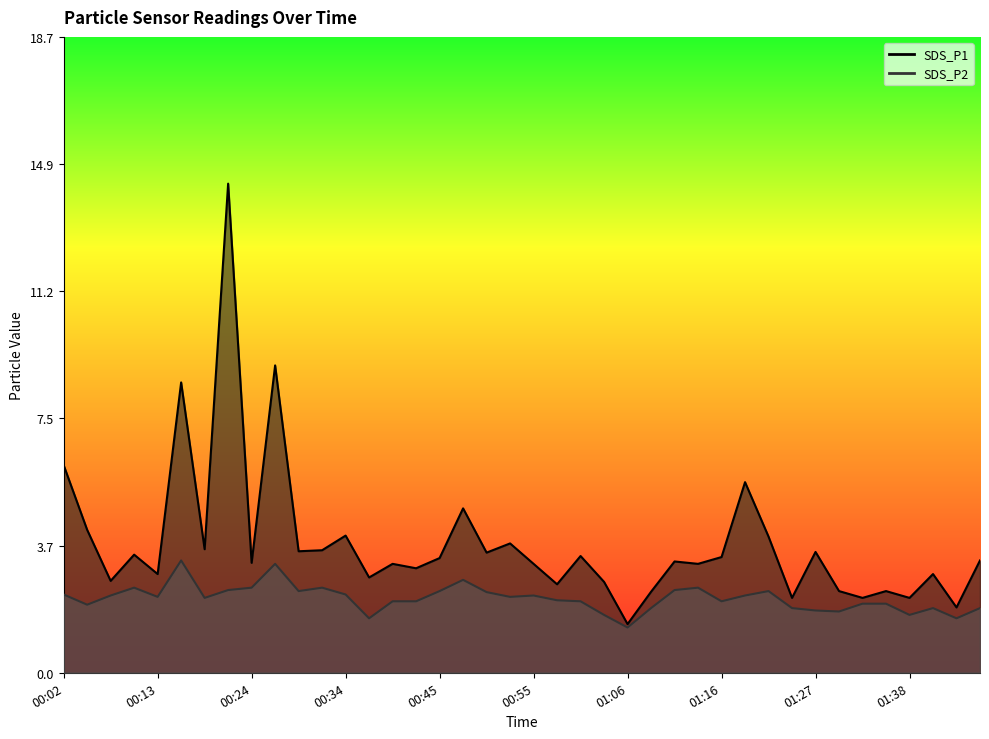

True or false: SDS_P2 and SDS_P1 intersect in this chart.

False